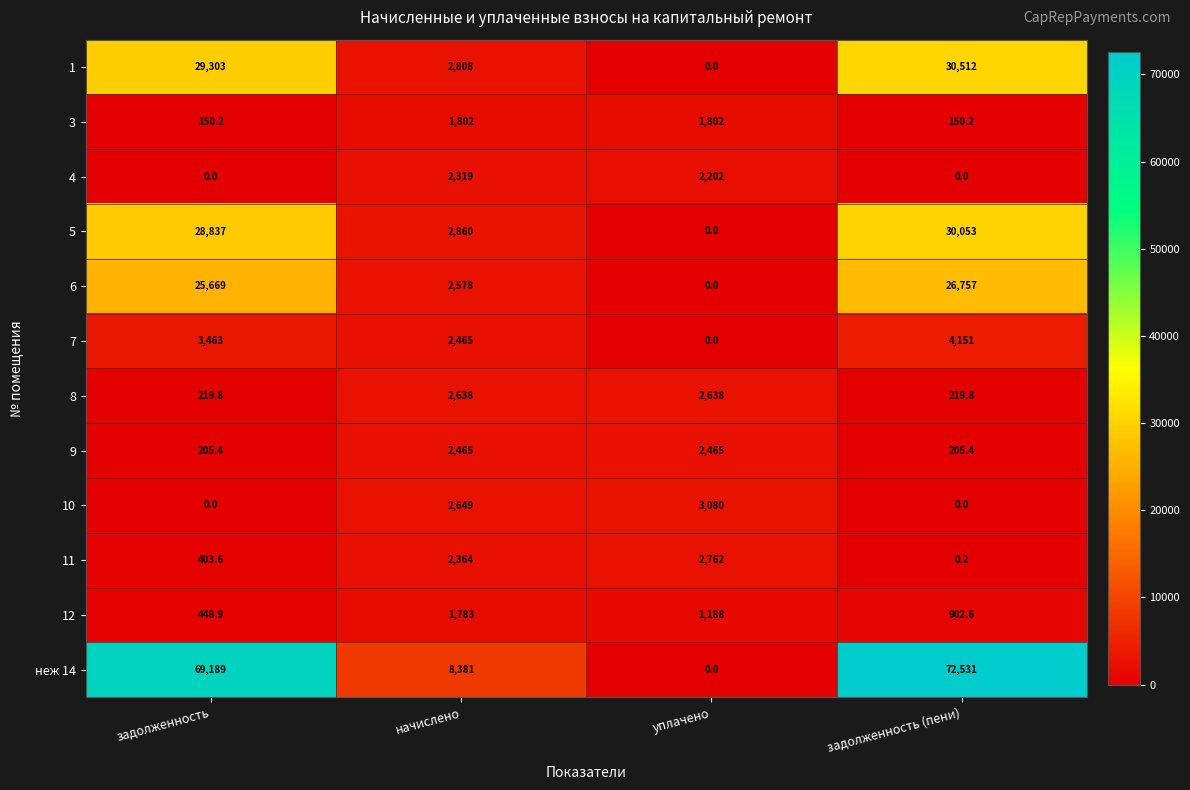

Which series changed the most between начислено and задолженность (пени)?

неж 14